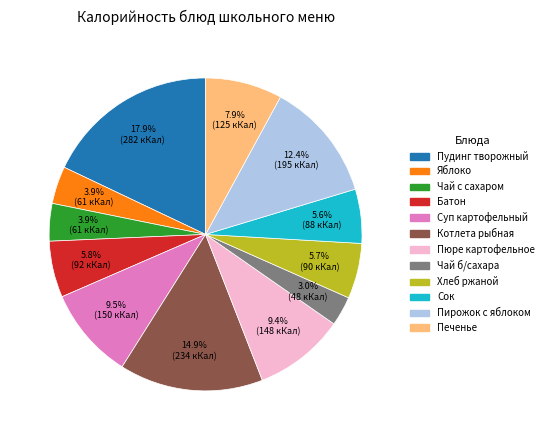

Approximately how many times larger is the value at Сок compared to Яблоко?

1.4